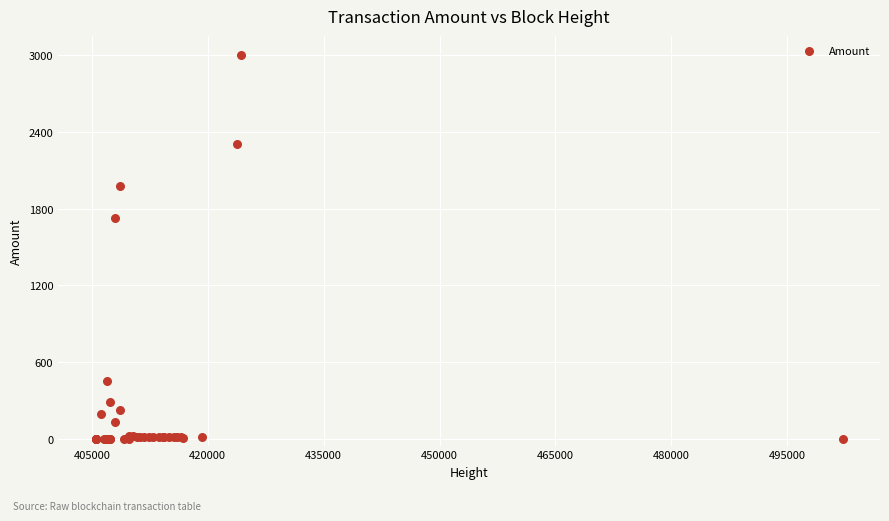

What Y value in the scatter plot is closest to 1499?

1723.4